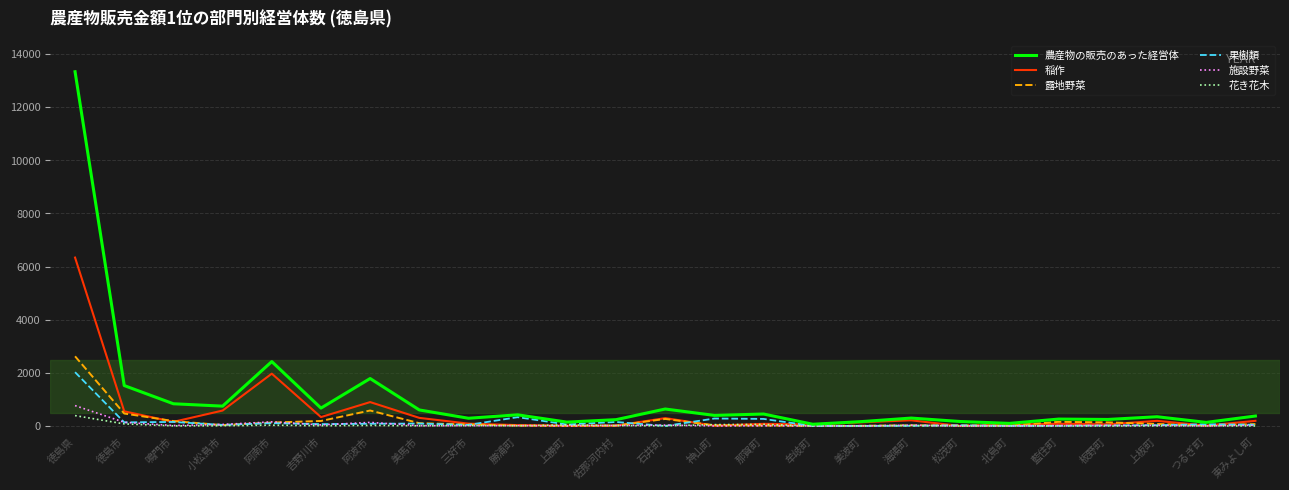

What are all the series names shown in the legend?

農産物の販売のあった経営体, 稲作, 露地野菜, 果樹類, 施設野菜, 花き花木